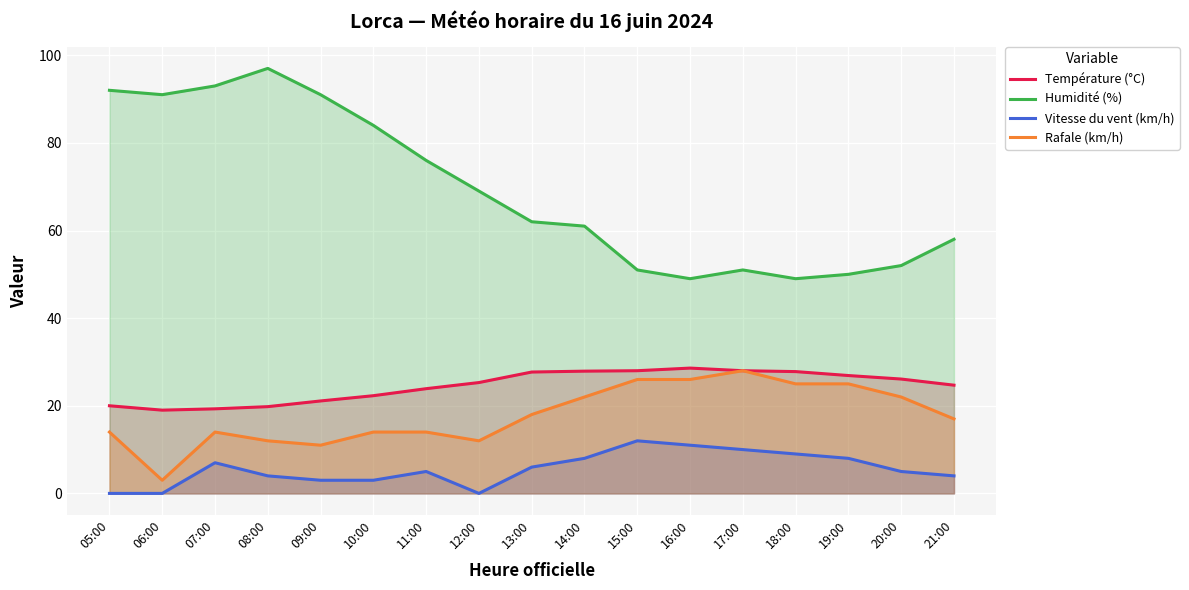

Does the chart display data point markers on the line(s)?

No